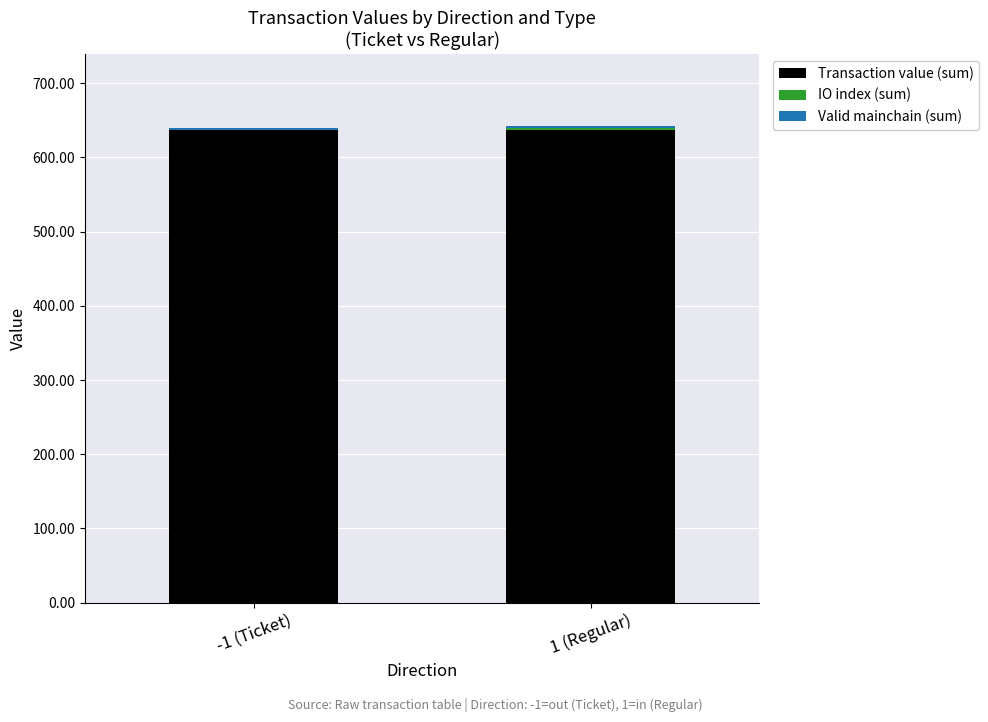

How many distinct data groups are displayed?

3